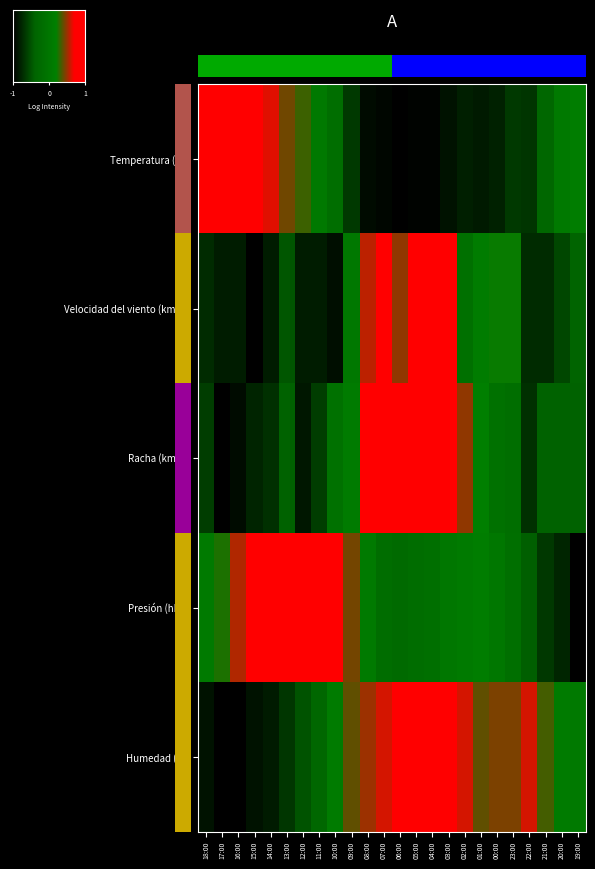

Is the value of Humedad (%) at 06:00 greater than the value of Velocidad del viento (km/h) at 13:00?

Yes